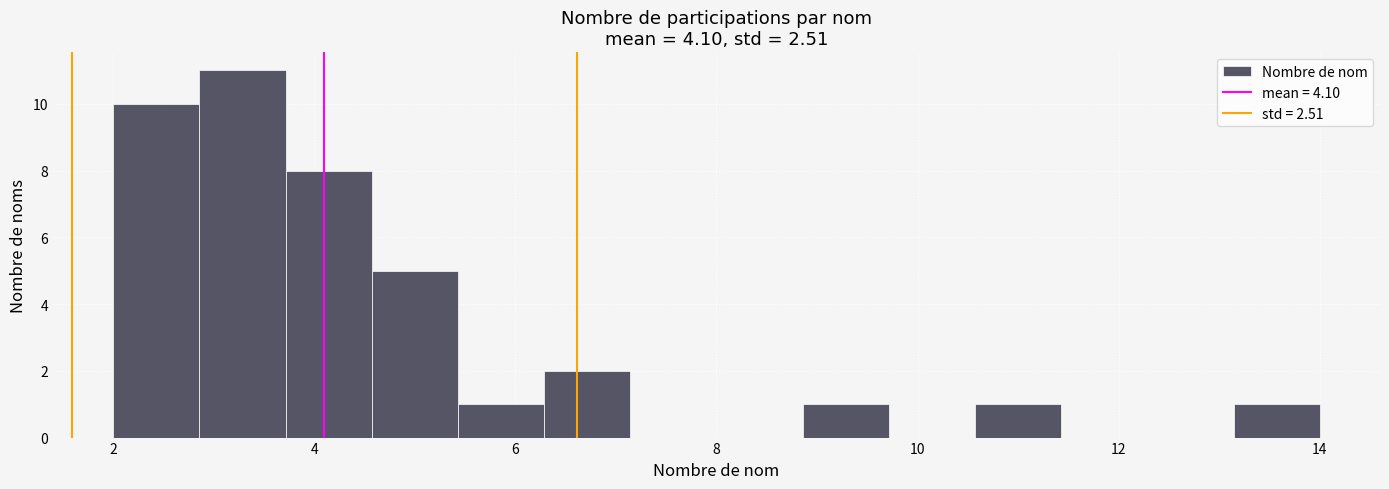

What is the height of the bar covering 2.8 to 3.8 on the x-axis? Neither the bar edges nor the heights are printed on the chart, so give them approximately, as read against the axes.

11